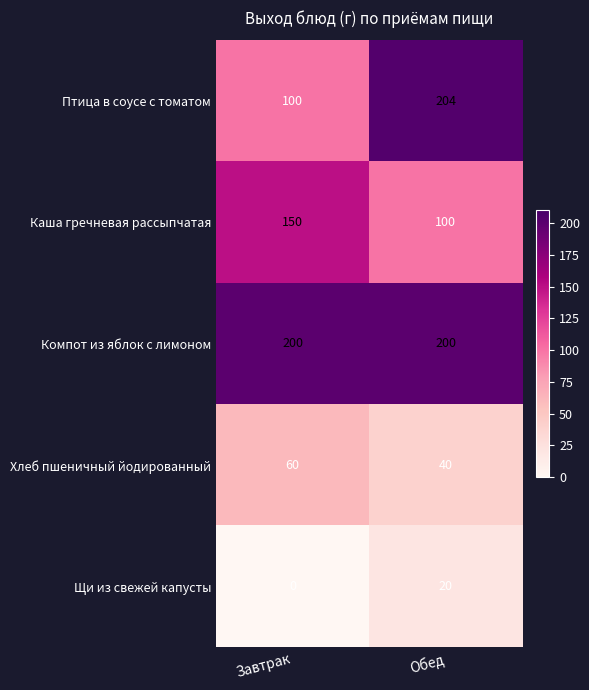

What is the difference between the Птица в соусе с томатом values at Завтрак and Обед?

104